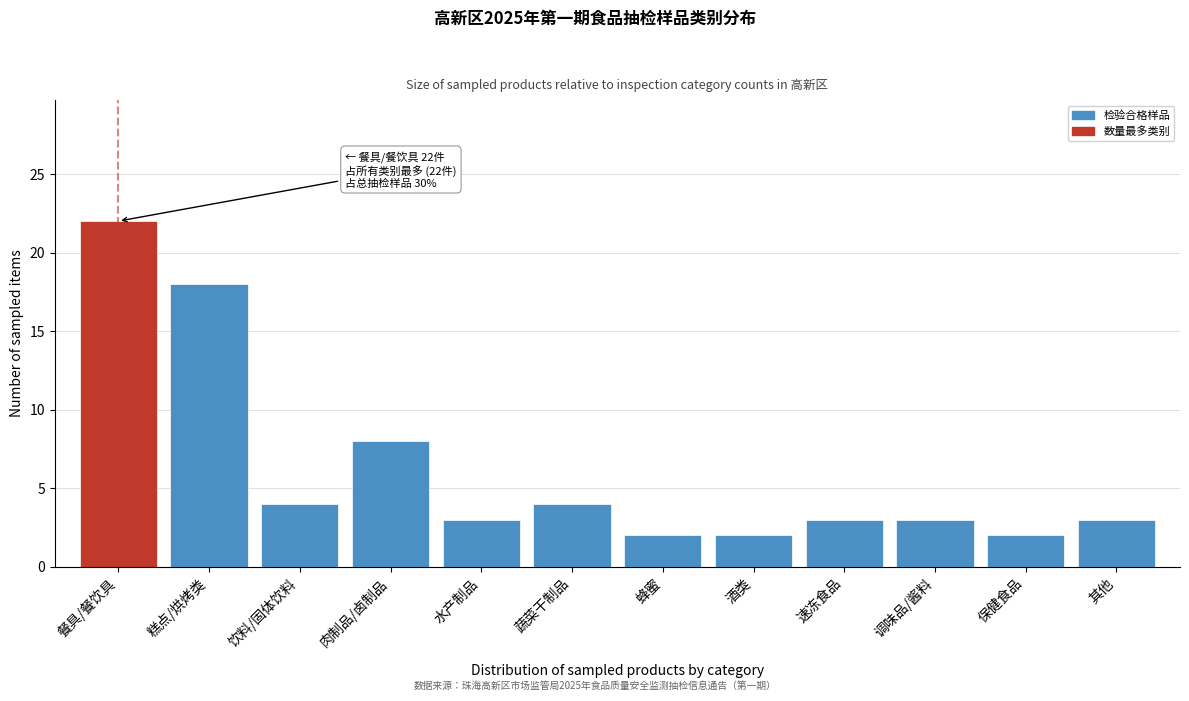

Reading right to left, extract all data points from this chart.

其他=3	保健食品=2	调味品/酱料=3	速冻食品=3	酒类=2	蜂蜜=2	蔬菜干制品=4	水产制品=3	肉制品/卤制品=8	饮料/固体饮料=4	糕点/烘烤类=18	餐具/餐饮具=22